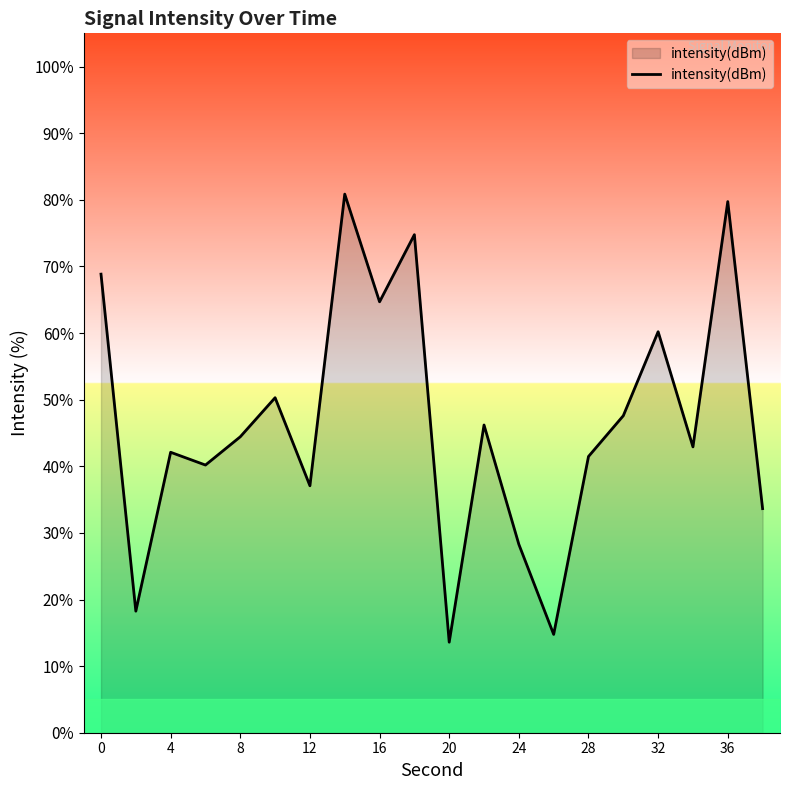

What is the maximum value shown in the chart?

80.9